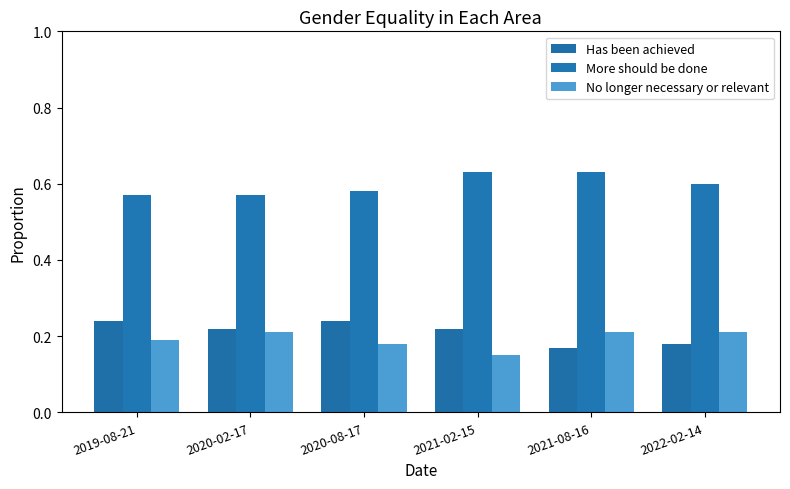

Reading right to left, extract all data points from this chart.

Has been achieved: 0.2	0.2	0.2	0.2	0.2	0.2
More should be done: 0.6	0.6	0.6	0.6	0.6	0.6
No longer necessary or relevant: 0.2	0.2	0.1	0.2	0.2	0.2